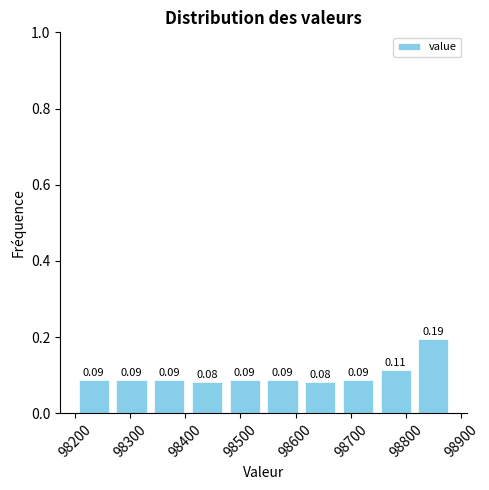

Reading left to right, list every bar in this chart as the range it spans on the x-axis followed by its height. The bar edges are not printed on the chart, so give them approximately, as read against the axis.

98200 to 98270: 0.09
98270 to 98340: 0.09
98340 to 98410: 0.09
98410 to 98470: 0.08
98470 to 98540: 0.09
98540 to 98610: 0.09
98610 to 98680: 0.08
98680 to 98750: 0.09
98750 to 98820: 0.11
98820 to 98880: 0.19